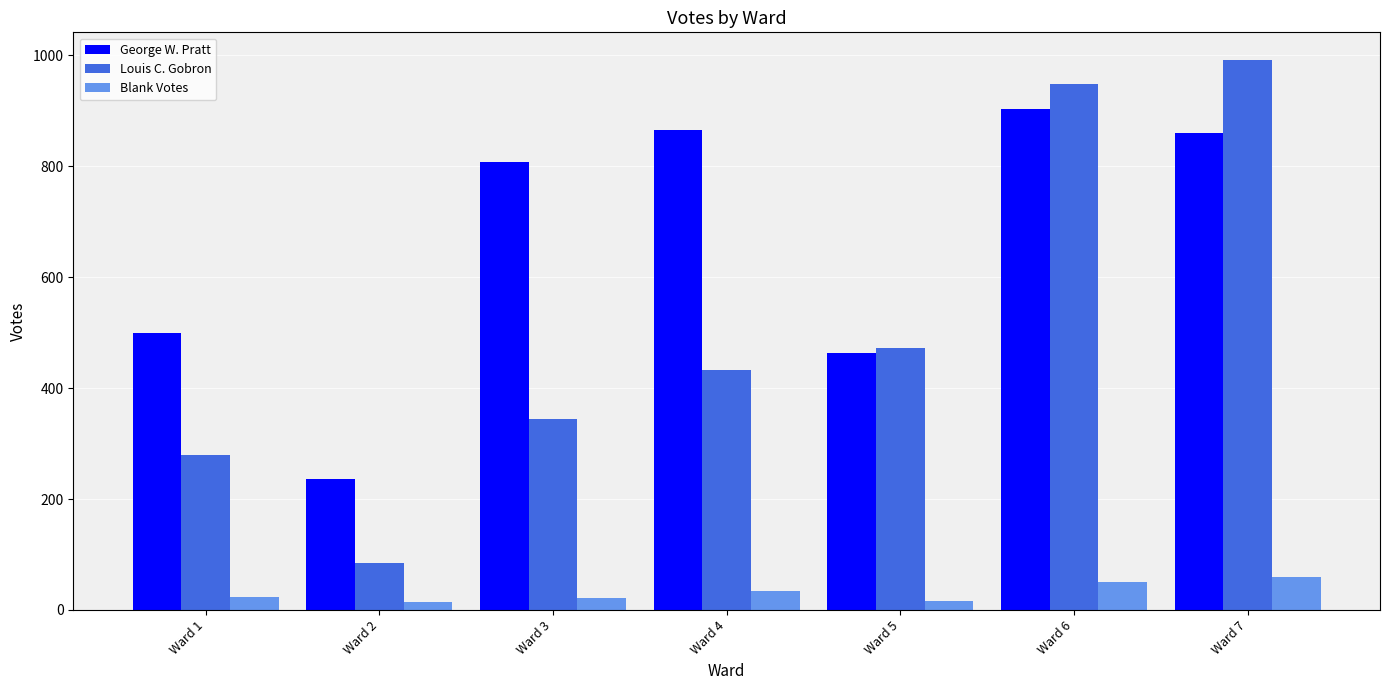

The value of Blank Votes at Ward 3 is 21. True or false?

True